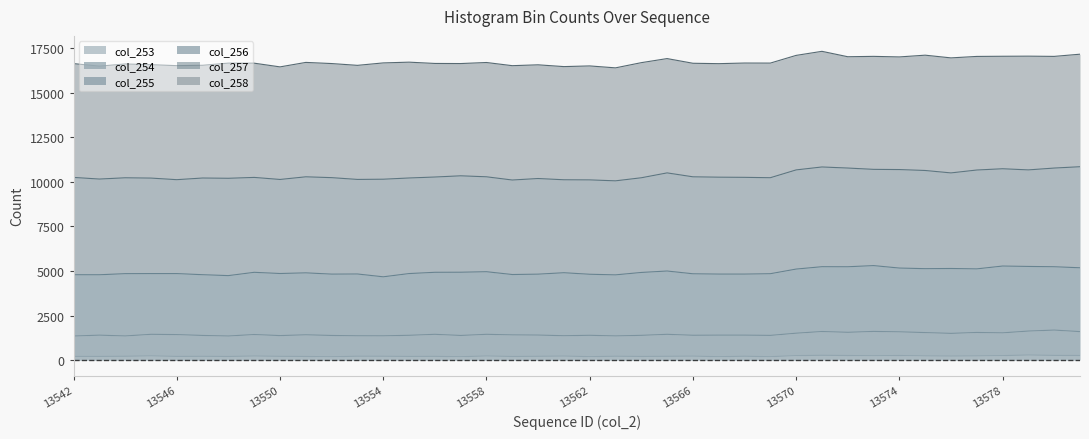

True or false: col_253 and col_255 intersect in this chart.

False